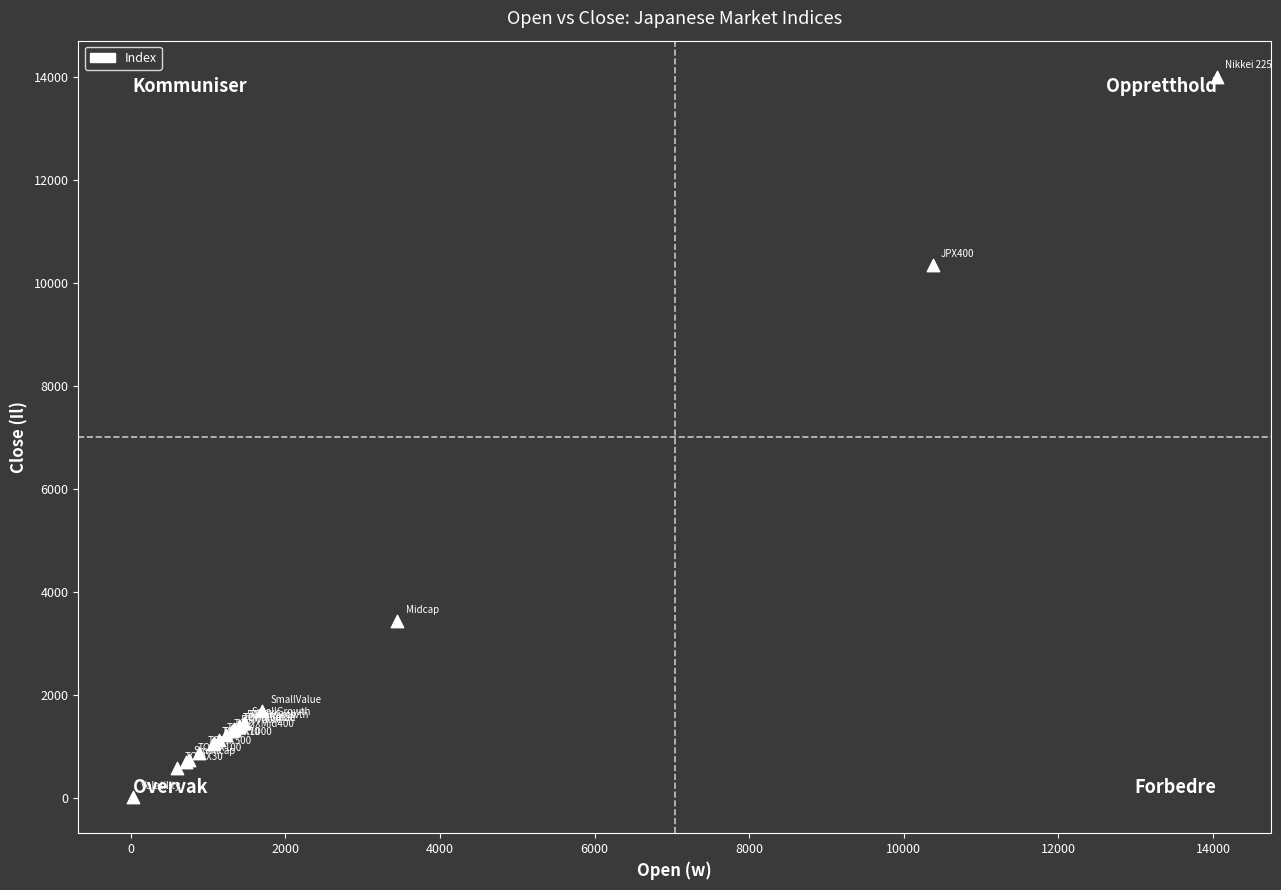

What Y value in the scatter plot is closest to 7010?

10342.2